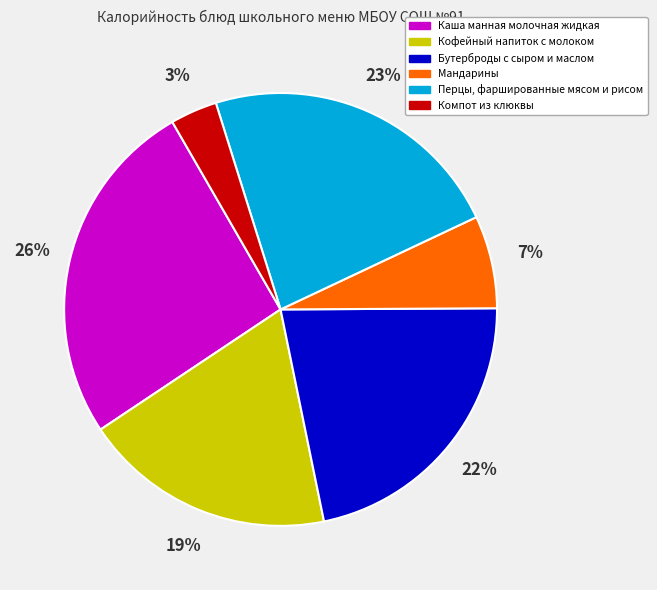

How many segments does this pie chart have?

6